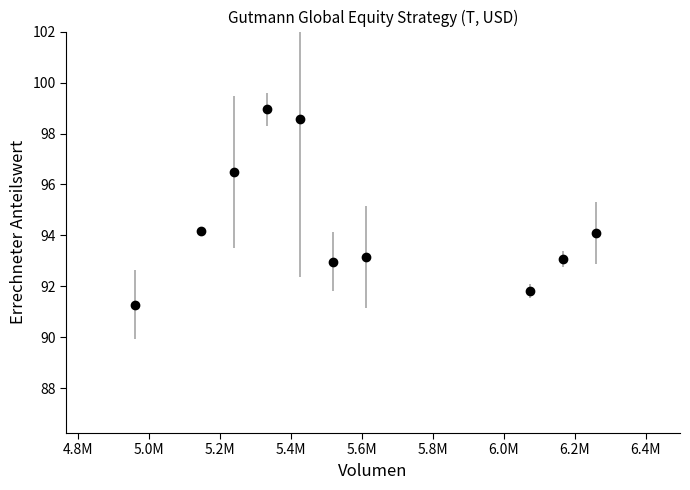

What is the range of X values (max minus min)?

1300665.7